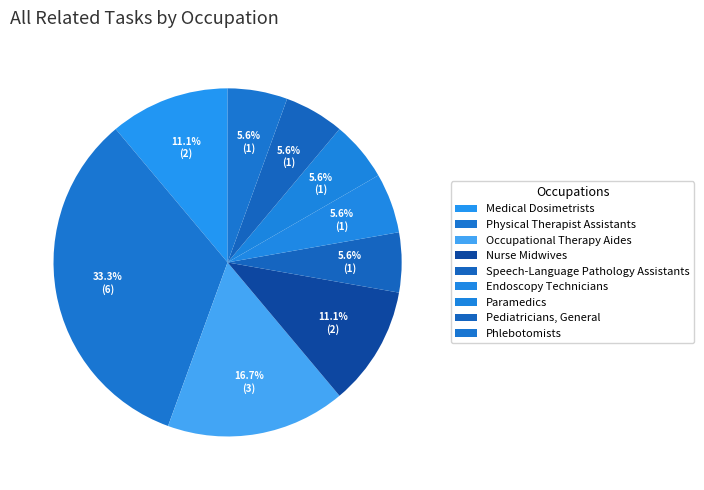

How many segments does this pie chart have?

9